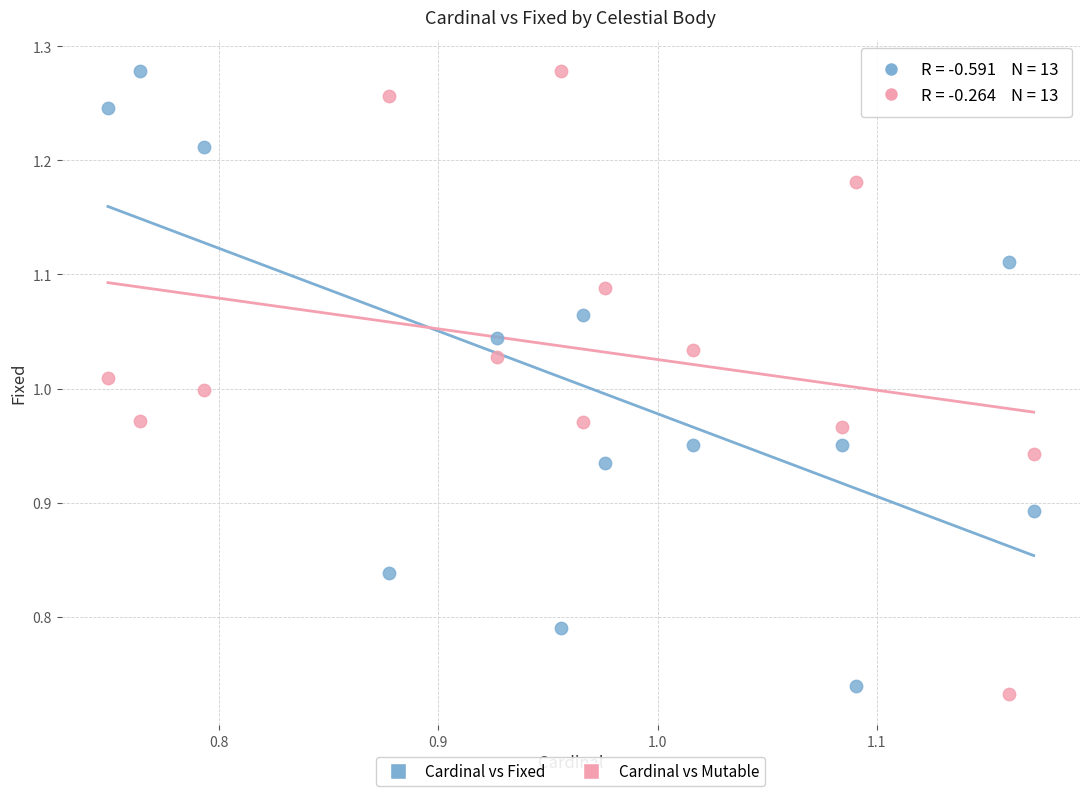

What is the X range (max minus min) for the scatter plot?

0.4